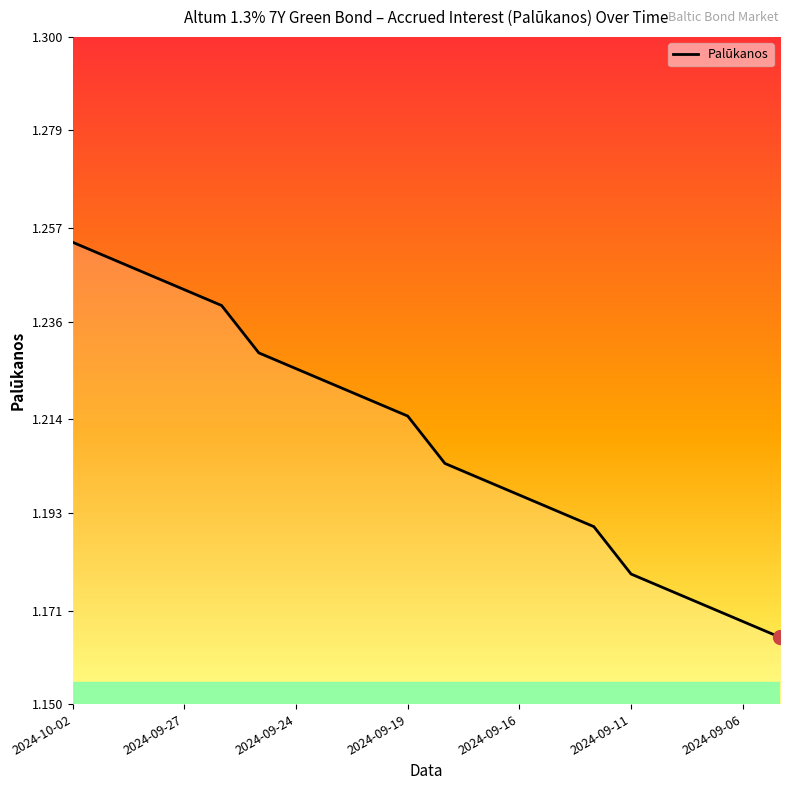

At which category does the chart reach its peak across all series?

2024-10-02